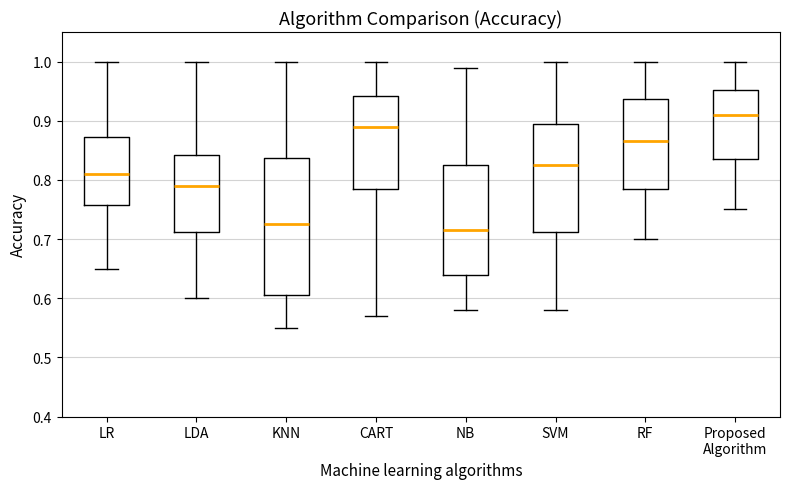

Reading left to right, transcribe this box plot: for each box, give where its median line is, the range the box spans, and where its two whiskers end, as read against the y-axis. The values are not printed on the chart, so give them approximately, as read against the axis.

LR: median 0.81, box 0.76 to 0.87, whiskers 0.65 to 1.00
LDA: median 0.79, box 0.71 to 0.84, whiskers 0.60 to 1.00
KNN: median 0.73, box 0.61 to 0.84, whiskers 0.55 to 1.00
CART: median 0.89, box 0.79 to 0.94, whiskers 0.57 to 1.00
NB: median 0.72, box 0.64 to 0.83, whiskers 0.58 to 0.99
SVM: median 0.83, box 0.71 to 0.90, whiskers 0.58 to 1.00
RF: median 0.87, box 0.79 to 0.94, whiskers 0.70 to 1.00
Proposed Algorithm: median 0.91, box 0.84 to 0.95, whiskers 0.75 to 1.00